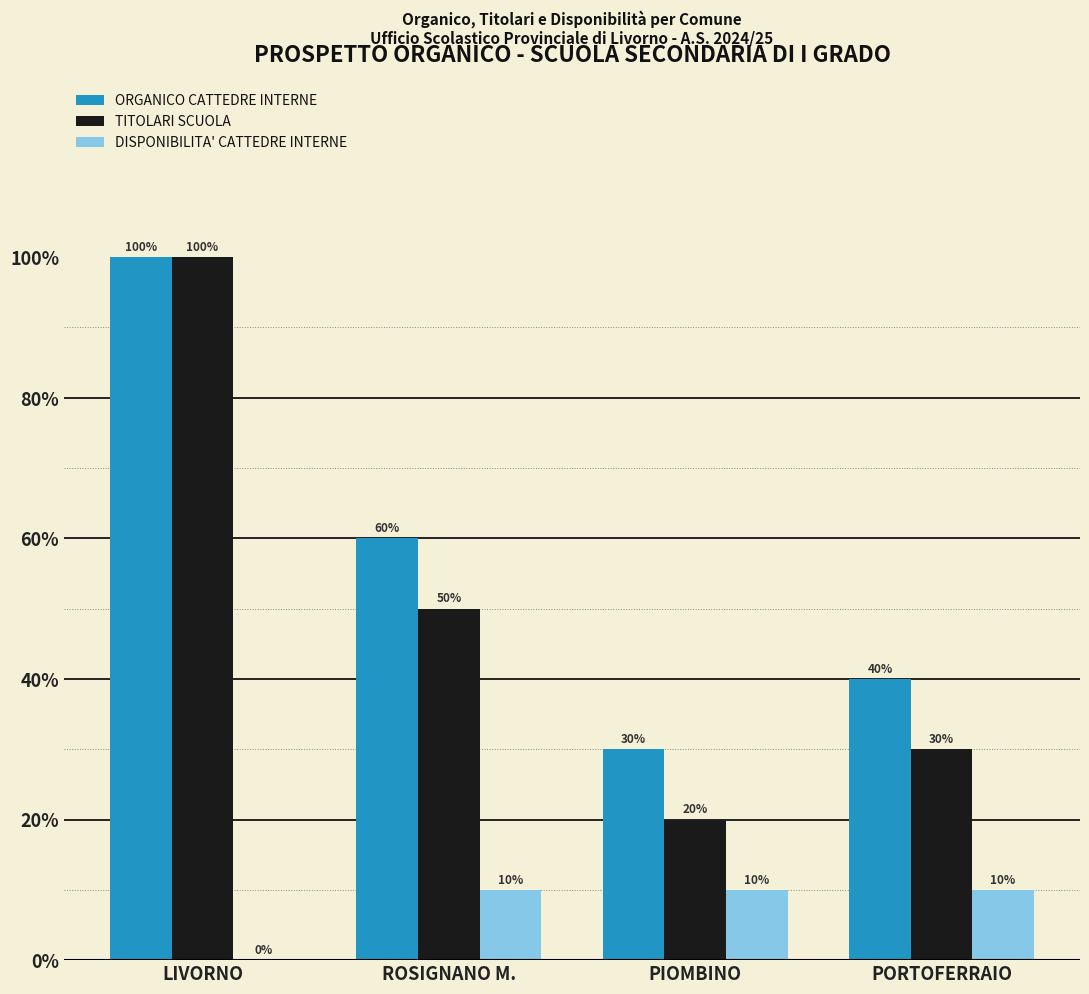

At which label does ORGANICO CATTEDRE INTERNE first exceed 6?

LIVORNO